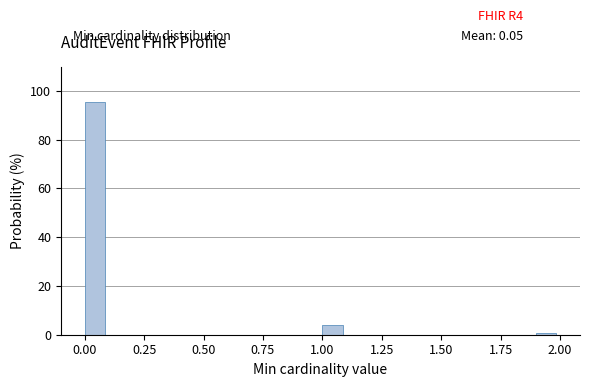

Read against the x-axis, roughly where is the centre of the tallest bar?

0.05